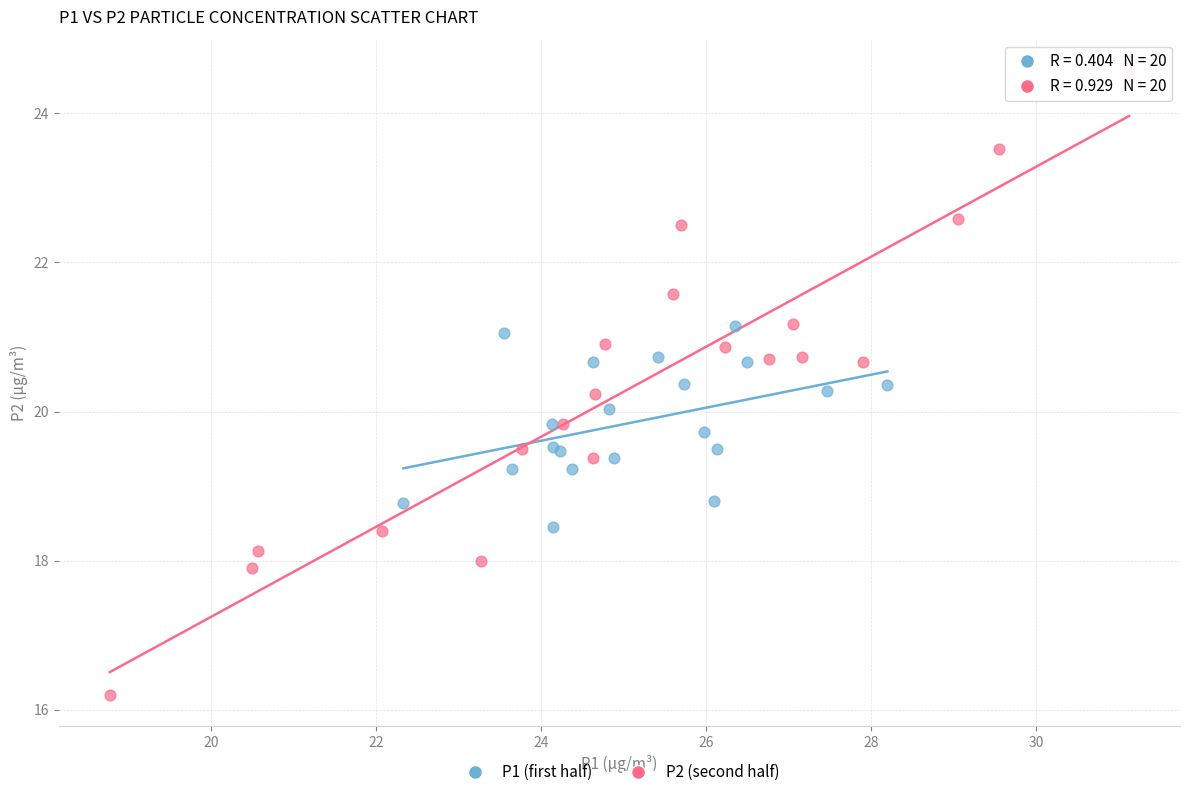

Which series reaches the maximum Y coordinate?

P2 (second half)